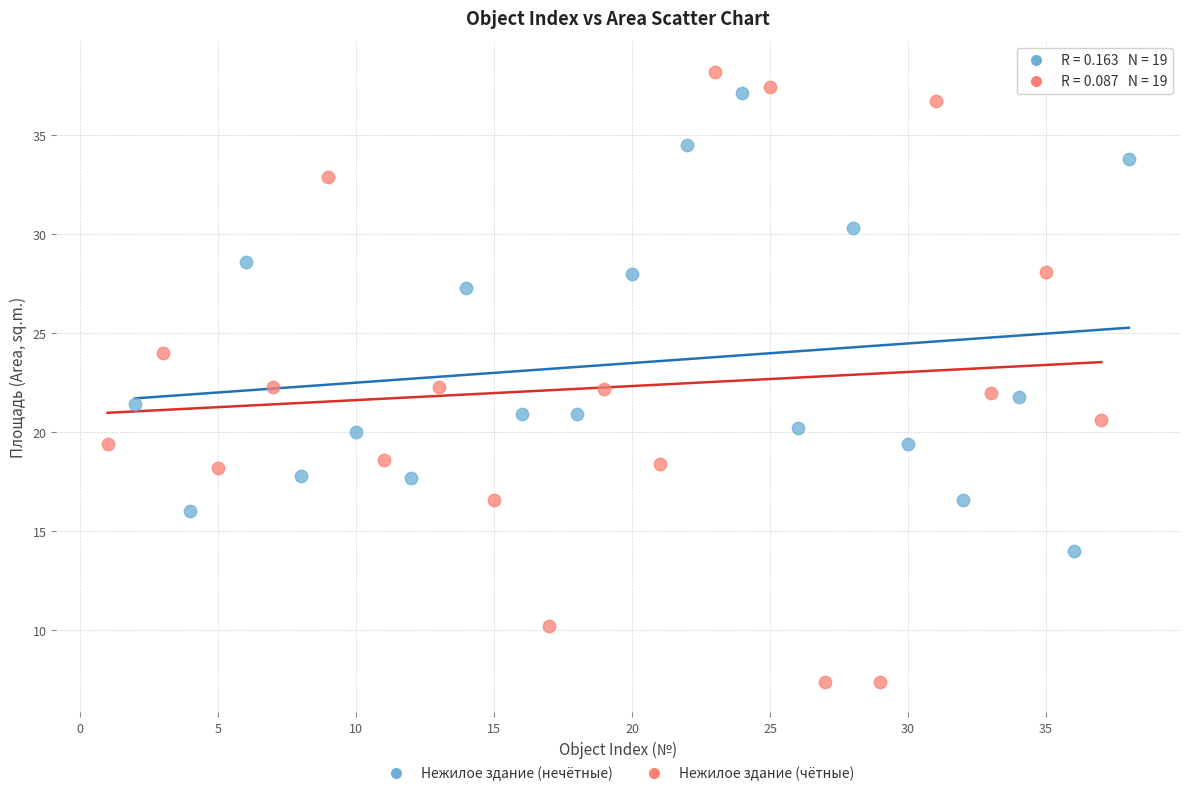

Which series has the widest spread of Y values?

Нежилое здание (чётные)